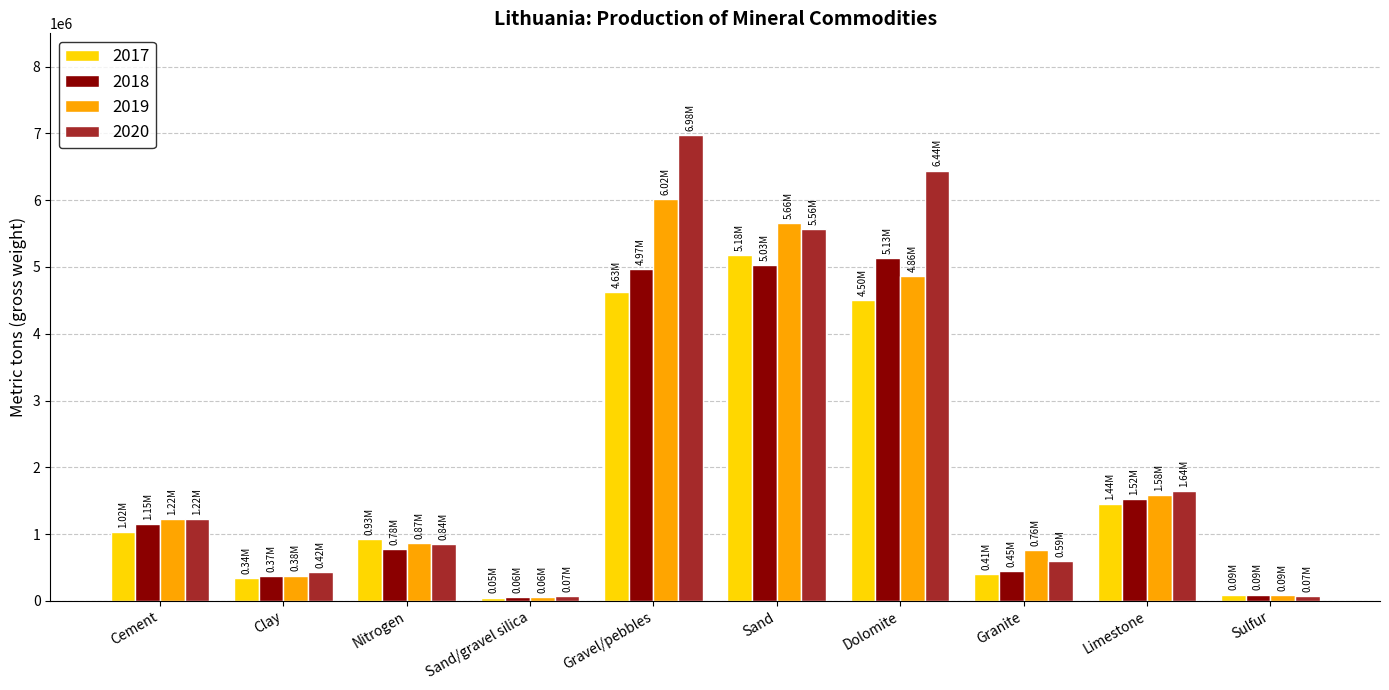

The 2020 series shows 986070 at Granite. True or false?

False